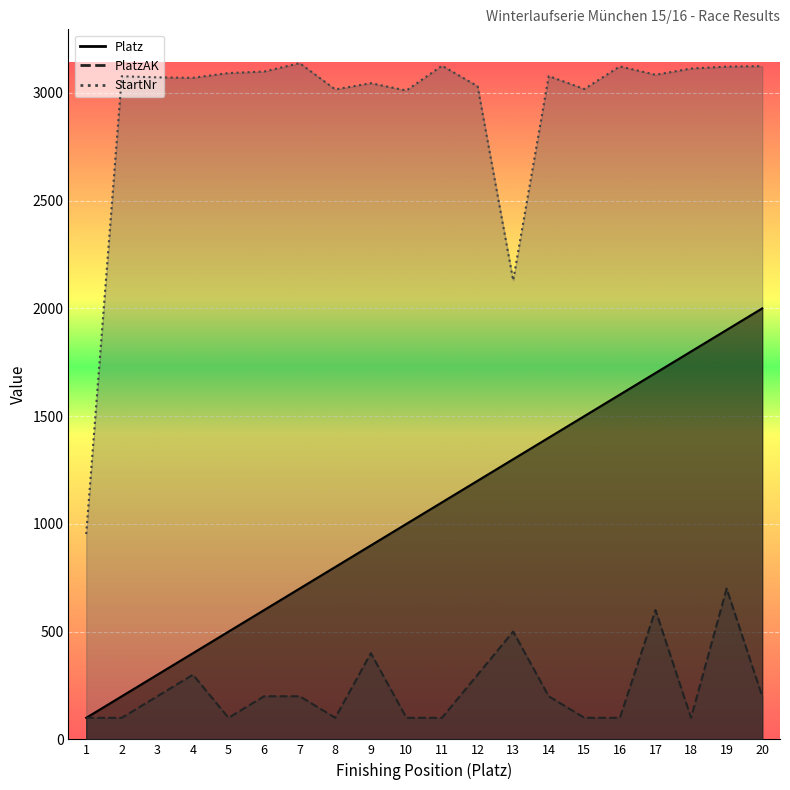

At which label is Platz closest to 1050?

10